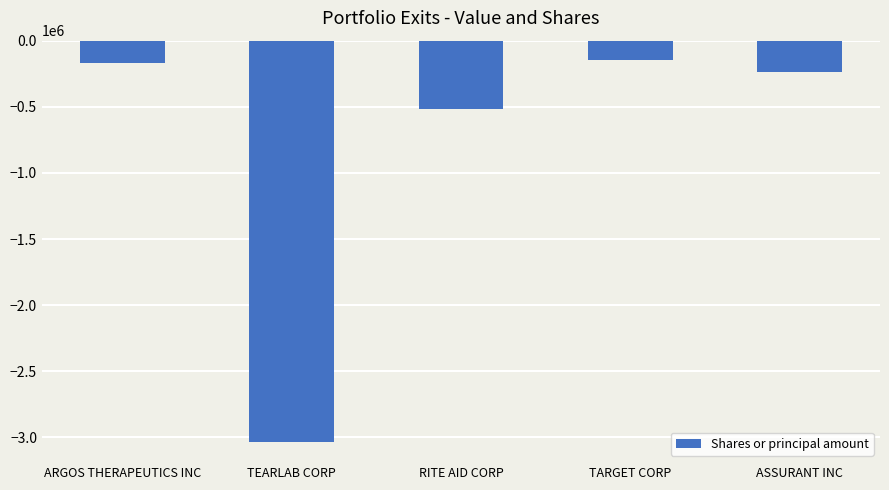

The value at RITE AID CORP is -517500. True or false?

True